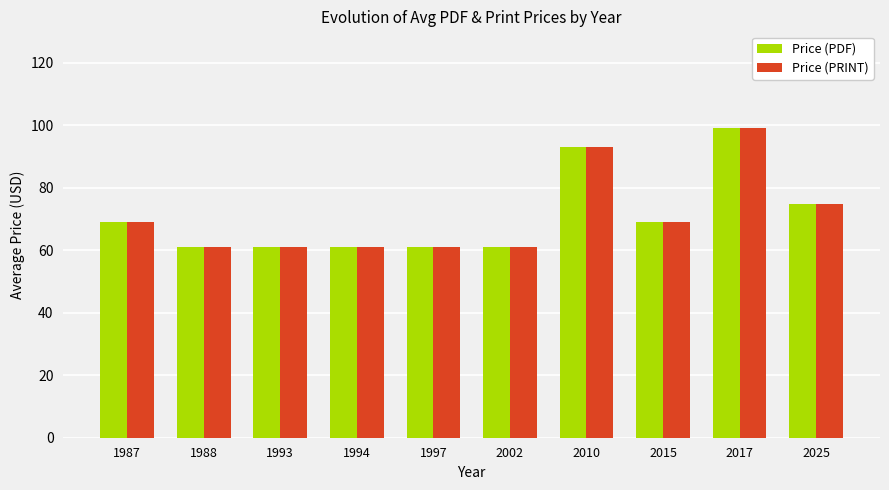

Reading left to right, transcribe all the data shown in this chart.

Price (PDF): 1987=69.0	1988=61.0	1993=61.0	1994=61.0	1997=61.0	2002=61.0	2010=93.0	2015=69.0	2017=99.0	2025=74.8
Price (PRINT): 1987=69.0	1988=61.0	1993=61.0	1994=61.0	1997=61.0	2002=61.0	2010=93.0	2015=69.0	2017=99.0	2025=74.8